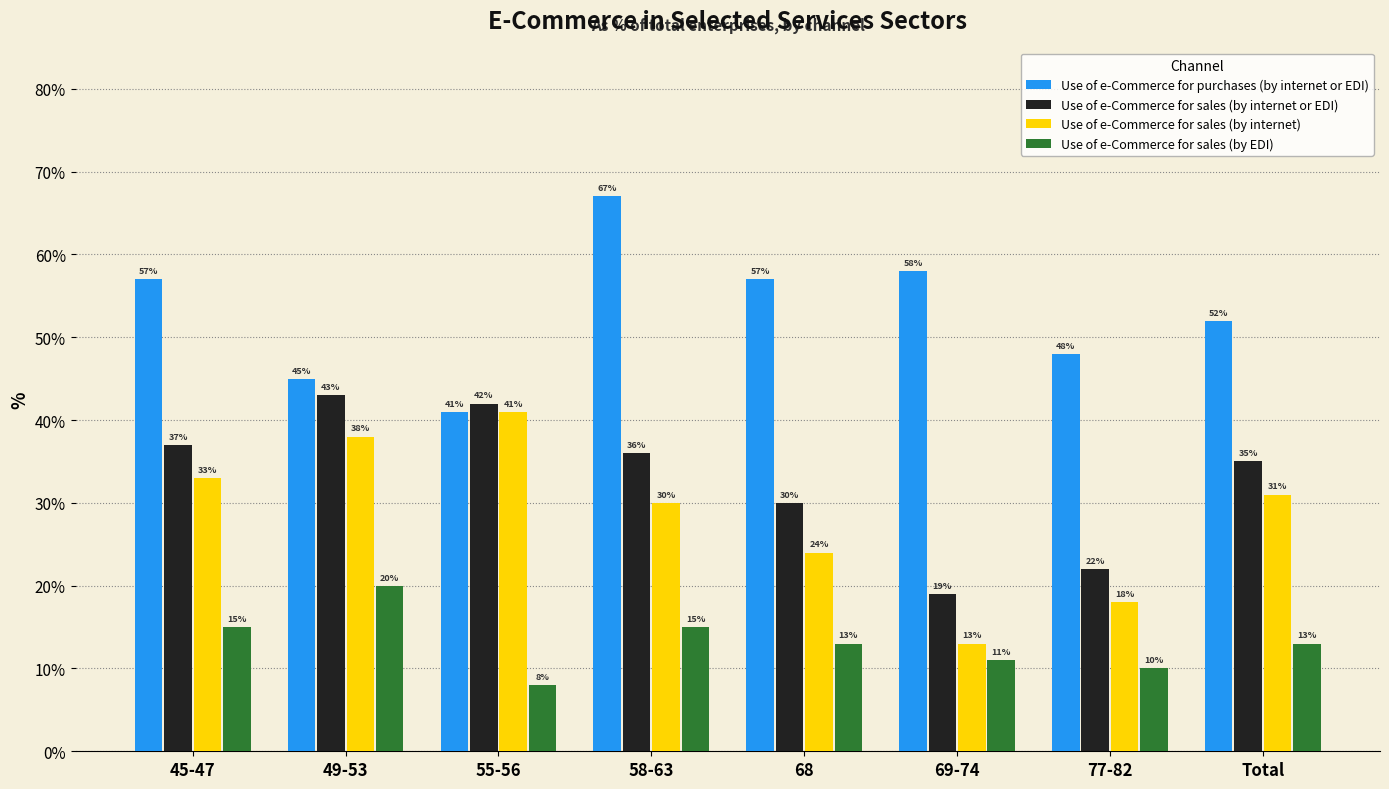

At 77-82, list the series in order from largest to smallest.

Use of e-Commerce for purchases (by internet or EDI), Use of e-Commerce for sales (by internet or EDI), Use of e-Commerce for sales (by internet), Use of e-Commerce for sales (by EDI)